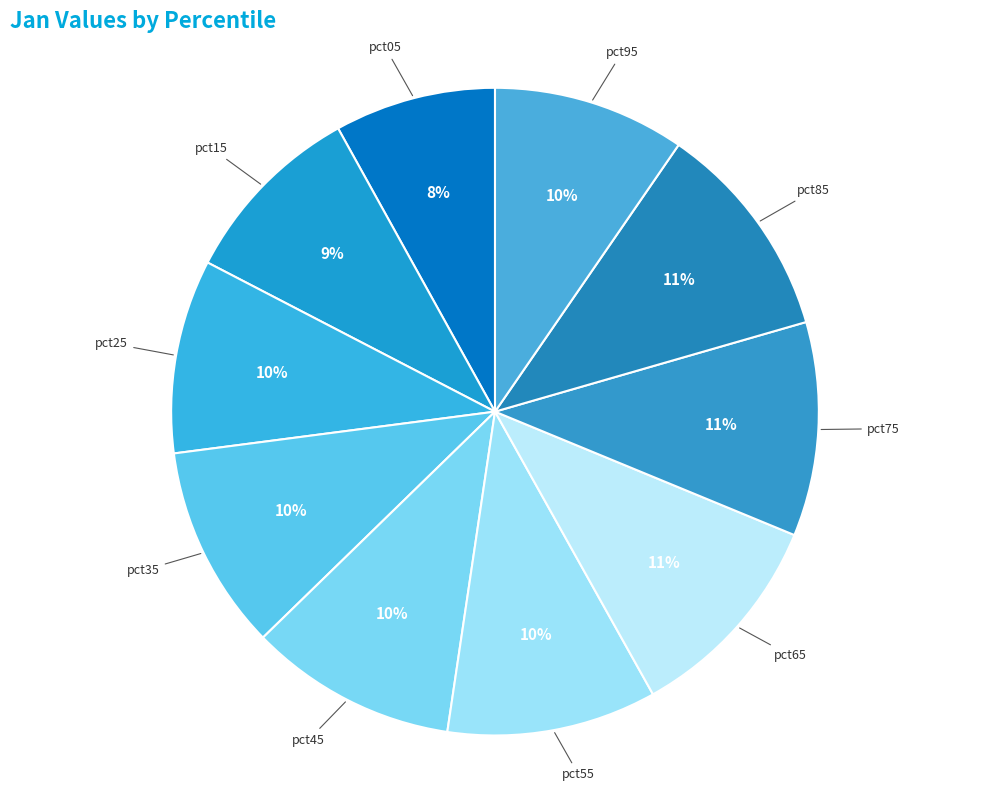

To the nearest percent, what is the combined percentage of pct35 and pct85?

21%